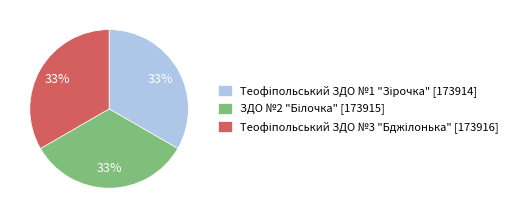

To the nearest percent, what is the average slice percentage?

33%